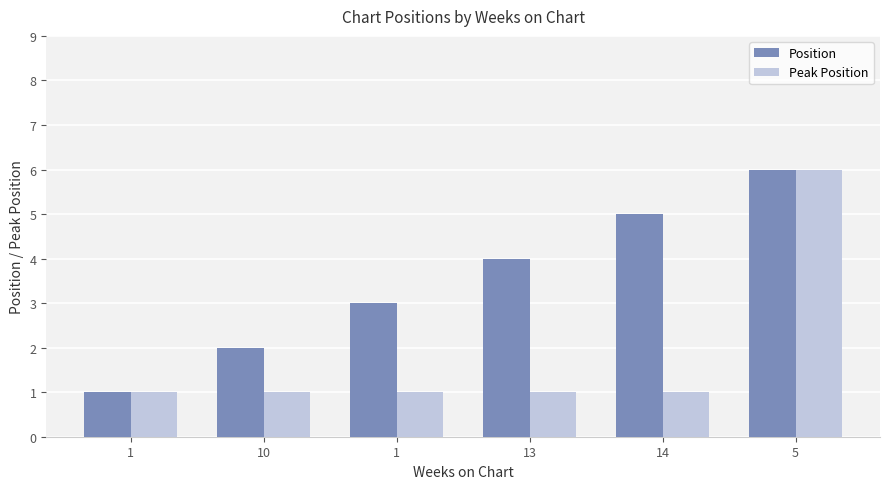

Are the bars grouped side by side (vs. stacked)?

Yes